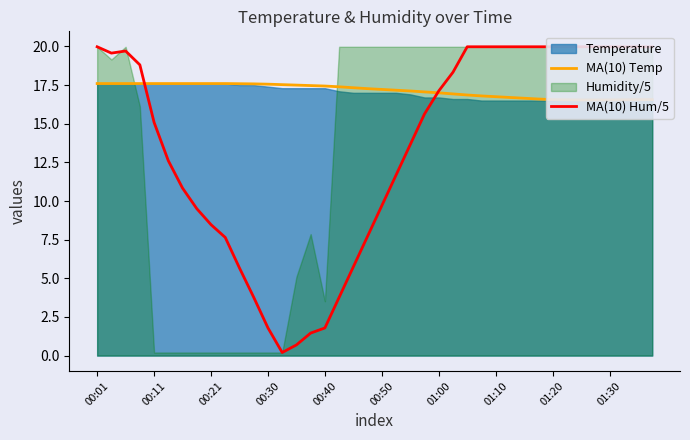

What is the difference between the second highest and minimum values in the MA(10) Temp series?

1.1